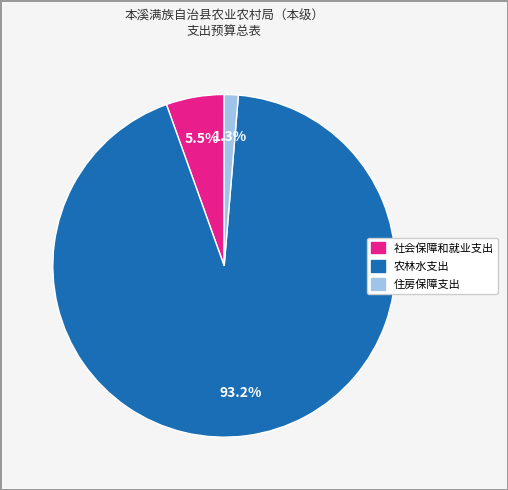

How many segments does this pie chart have?

3